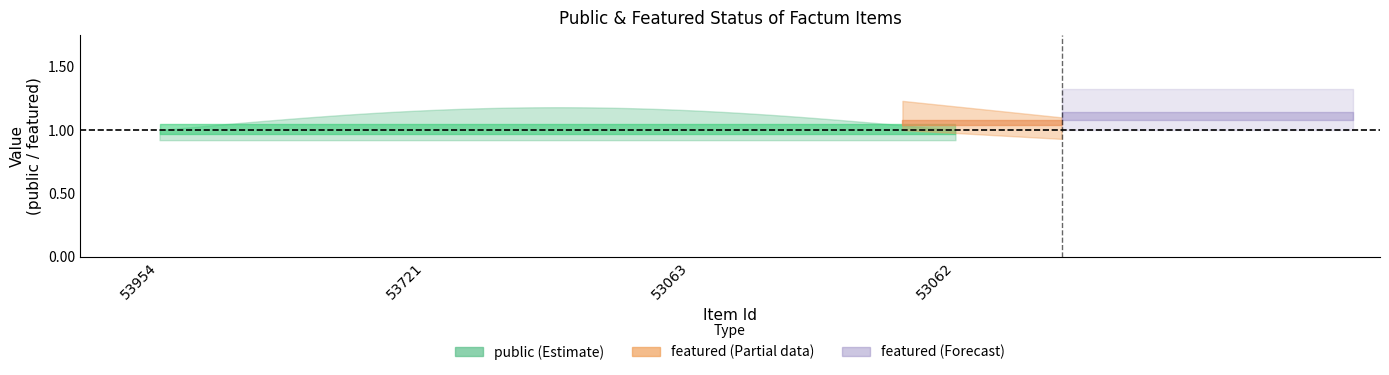

Which label corresponds to the largest value in the chart?

53954